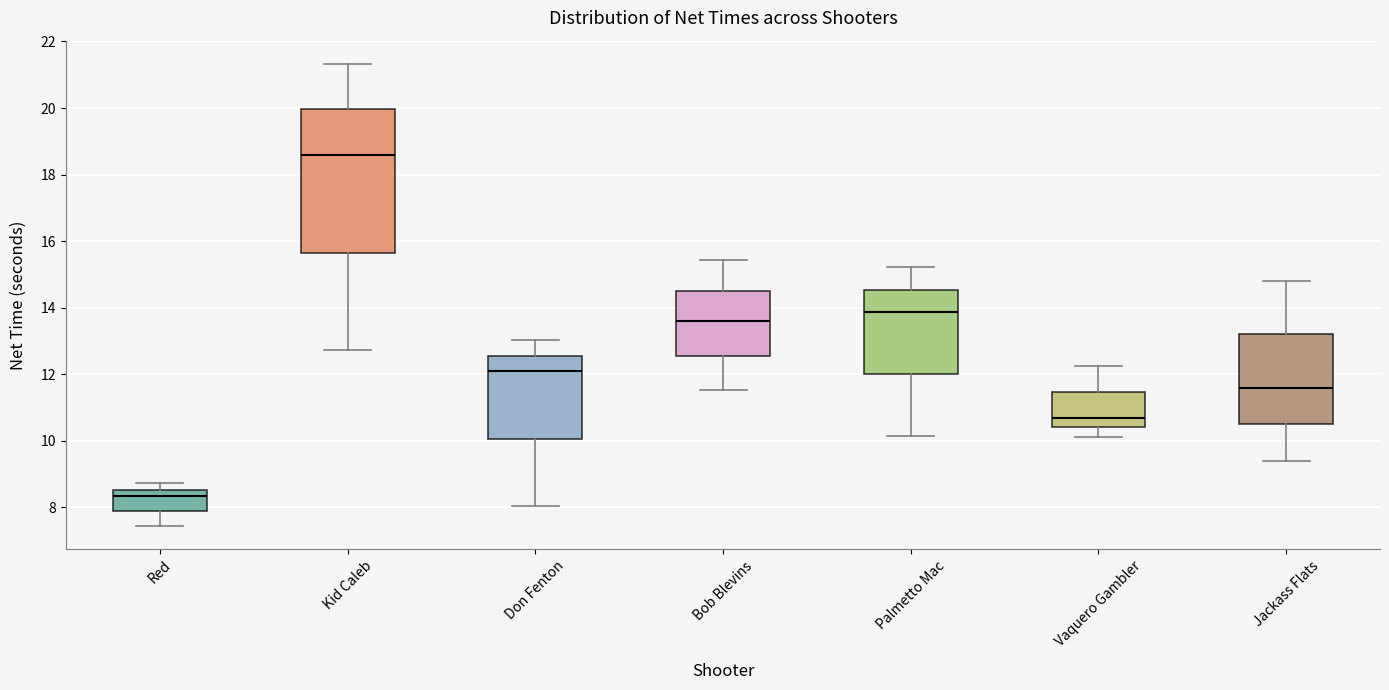

Where does the median line of the box for Palmetto Mac sit on the y-axis? The values are not printed on the chart, so give them approximately, as read against the axis.

13.8